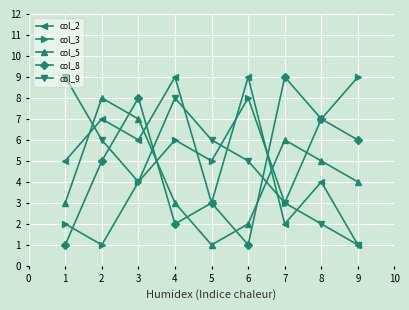

What is the highest value of the col_9 series?

9